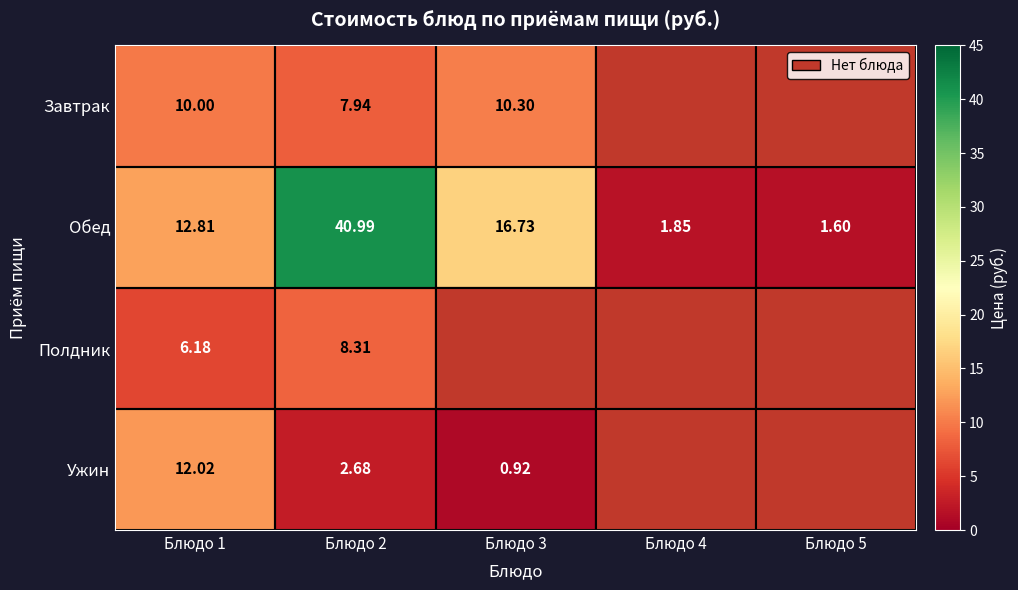

True or false: Ужин has a value of 12.0 at Блюдо 1.

True